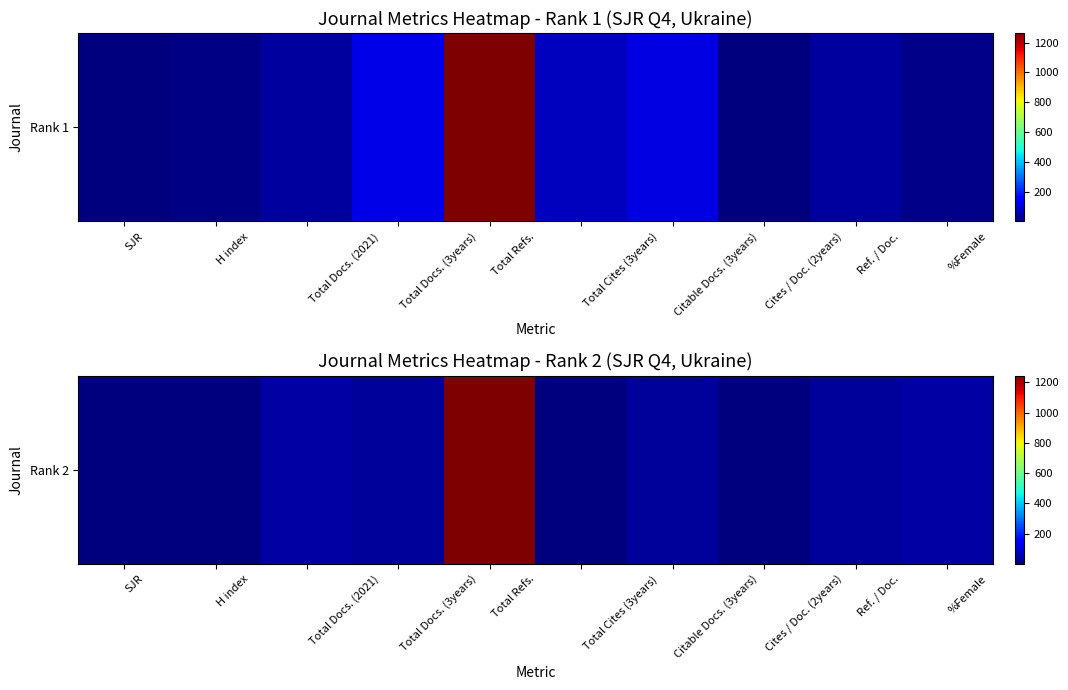

What is the change in value from Cites / Doc. (2years) to Ref. / Doc.?

+30.0